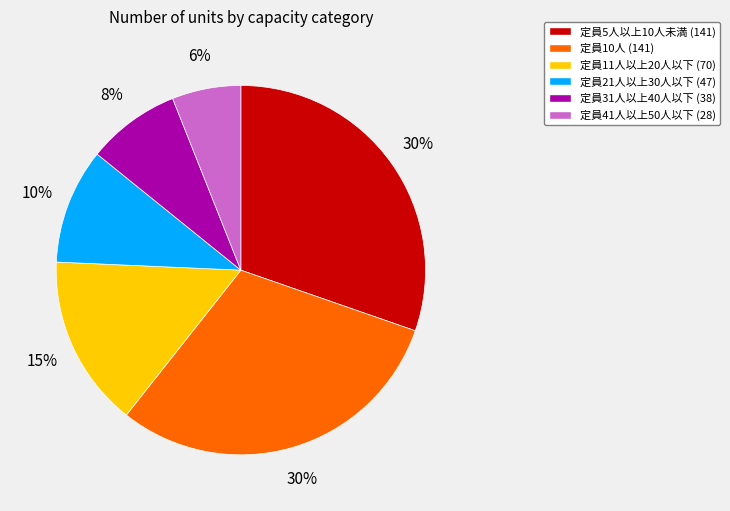

How many segments does this pie chart have?

6